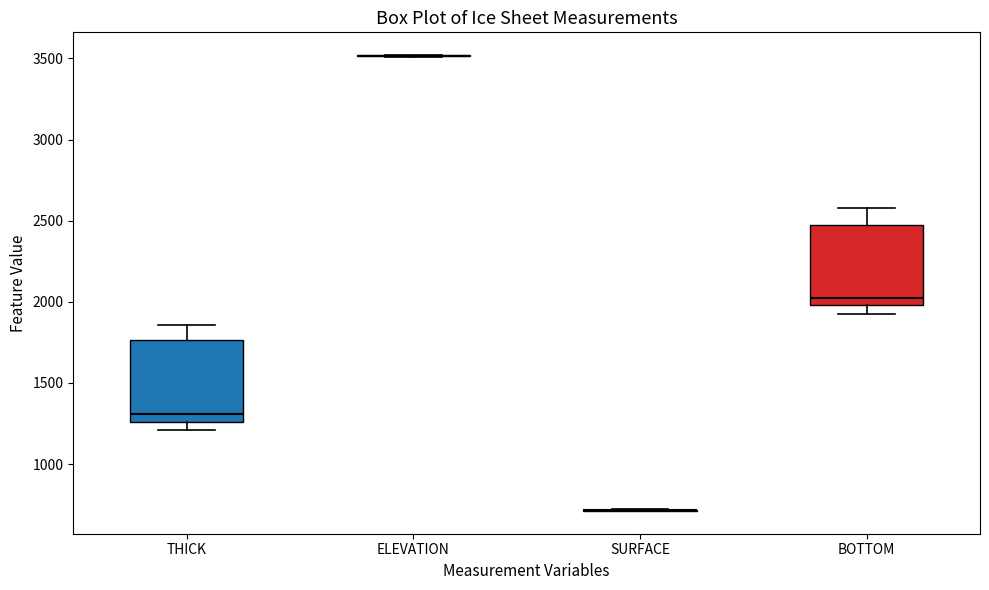

Reading left to right, transcribe this box plot: for each box, give where its median line is, the range the box spans, and where its two whiskers end, as read against the y-axis. The values are not printed on the chart, so give them approximately, as read against the axis.

THICK: median 1300, box 1250 to 1750, whiskers 1200 to 1850
ELEVATION: box collapsed to a line at 3500, whiskers 3500 to 3500
SURFACE: box collapsed to a line at 700, whiskers 700 to 700
BOTTOM: median 2050, box 2000 to 2500, whiskers 1950 to 2600